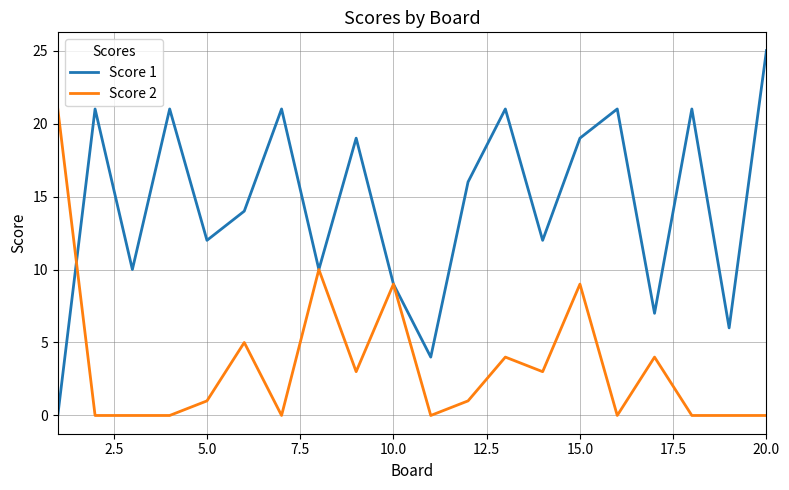

What is the difference between the maximum and minimum values in the Score 1 series?

25